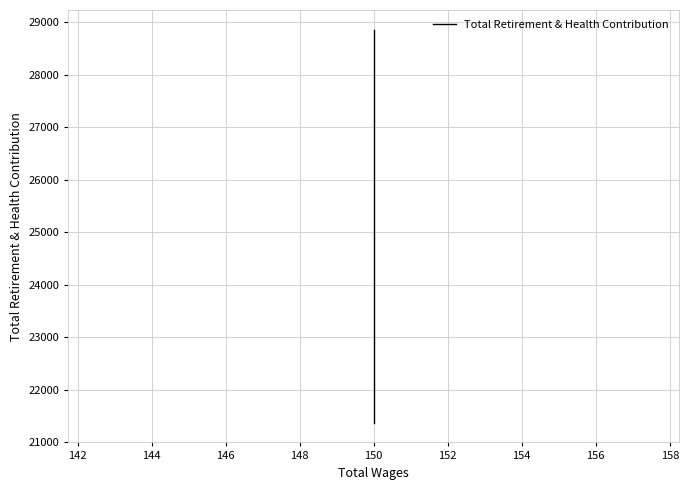

What is the smallest value displayed?

21372